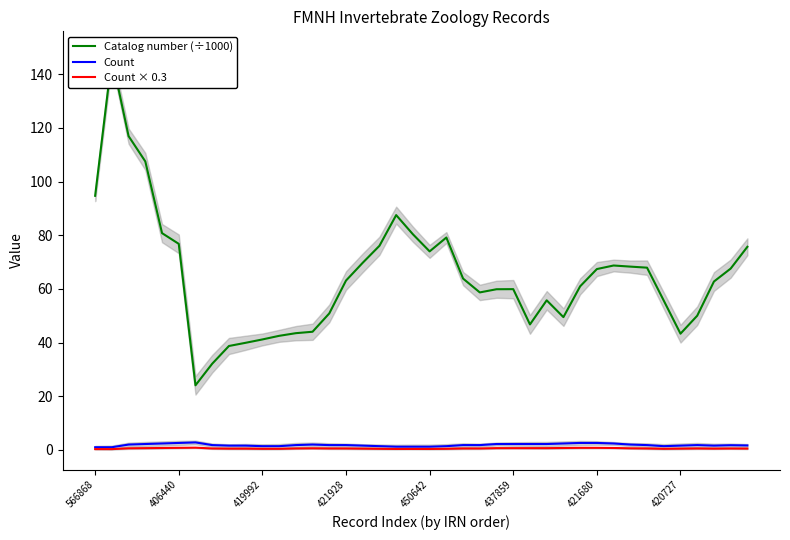

True or false: Count and Count × 0.3 cross at least once.

False